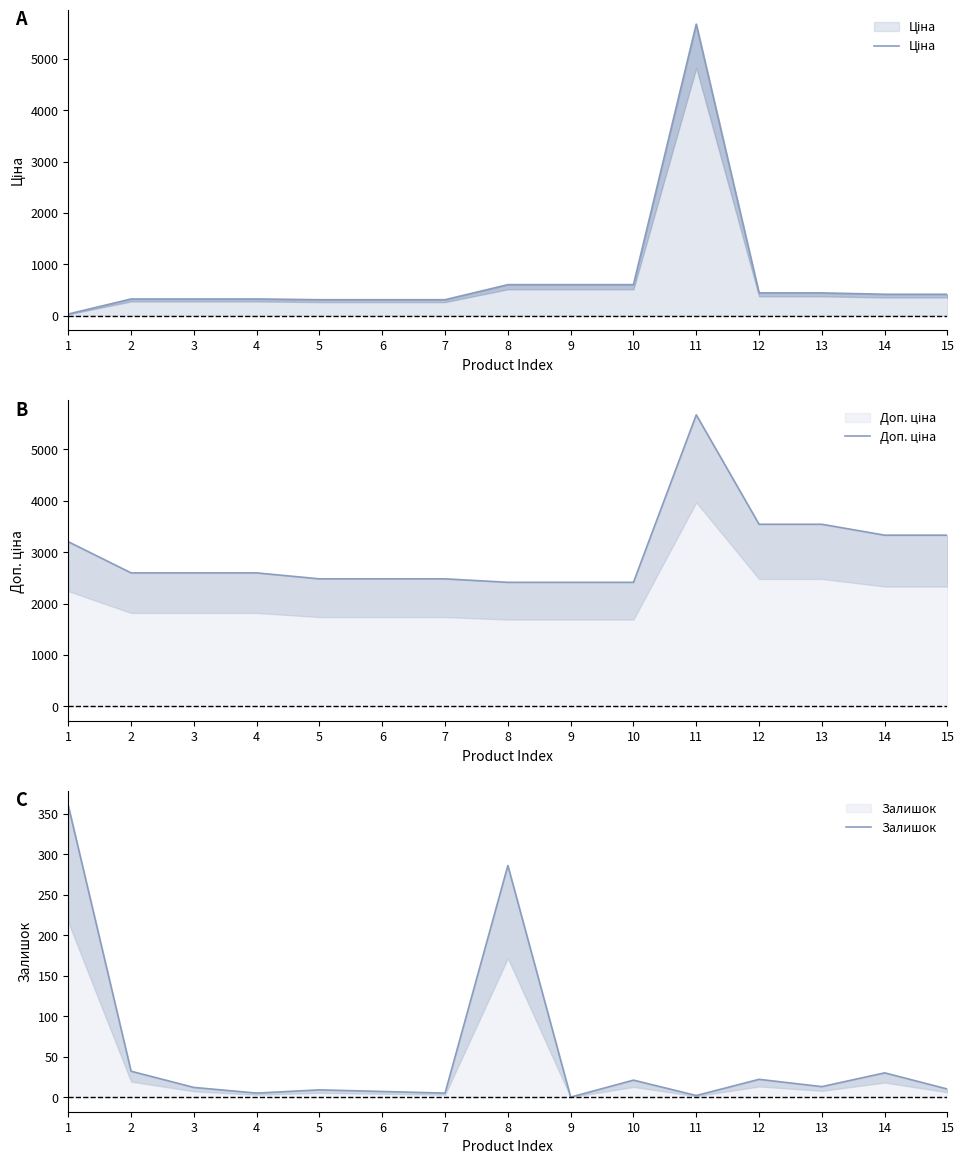

Where does the Доп. ціна series first go above 2598?

1